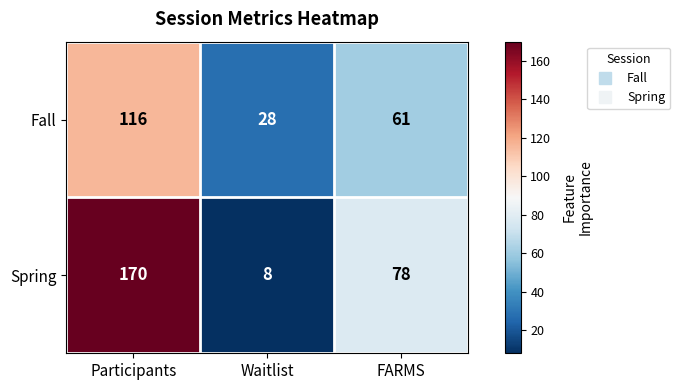

What is the spread (max minus min) of values at Waitlist?

20